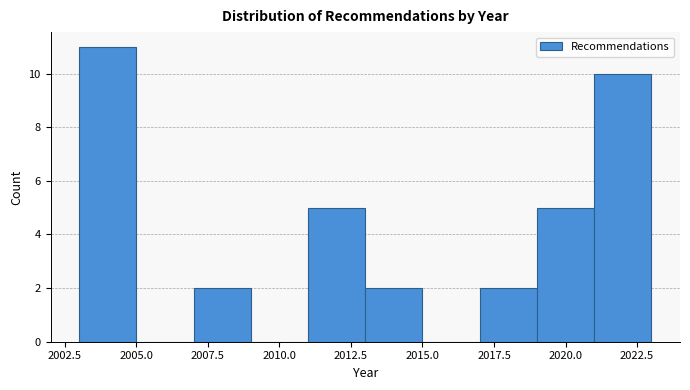

Reading left to right, transcribe this chart: for each bar, give the range it covers on the x-axis and its height. The values are not printed on the chart, so give them approximately, as read against the axis.

2003 to 2005: 11
2005 to 2007: 0
2007 to 2009: 2
2009 to 2011: 0
2011 to 2013: 5
2013 to 2015: 2
2015 to 2017: 0
2017 to 2019: 2
2019 to 2021: 5
2021 to 2023: 10